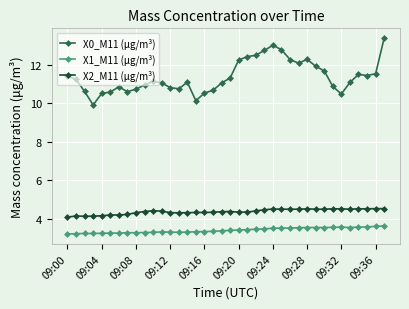

How many lines are shown in the chart?

3